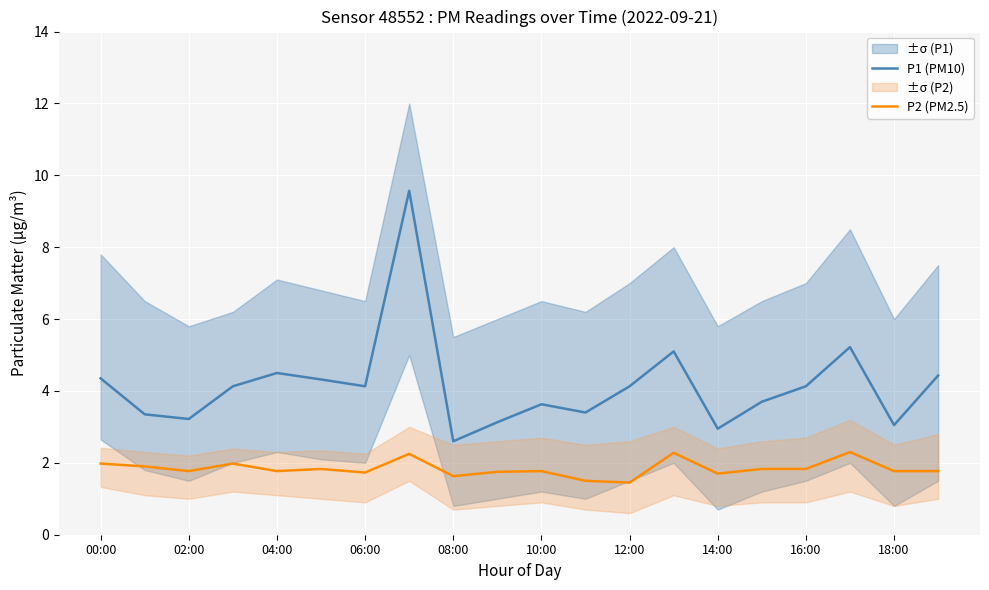

What is the value of the P1 (PM10) point at the 3rd from the left?

3.2